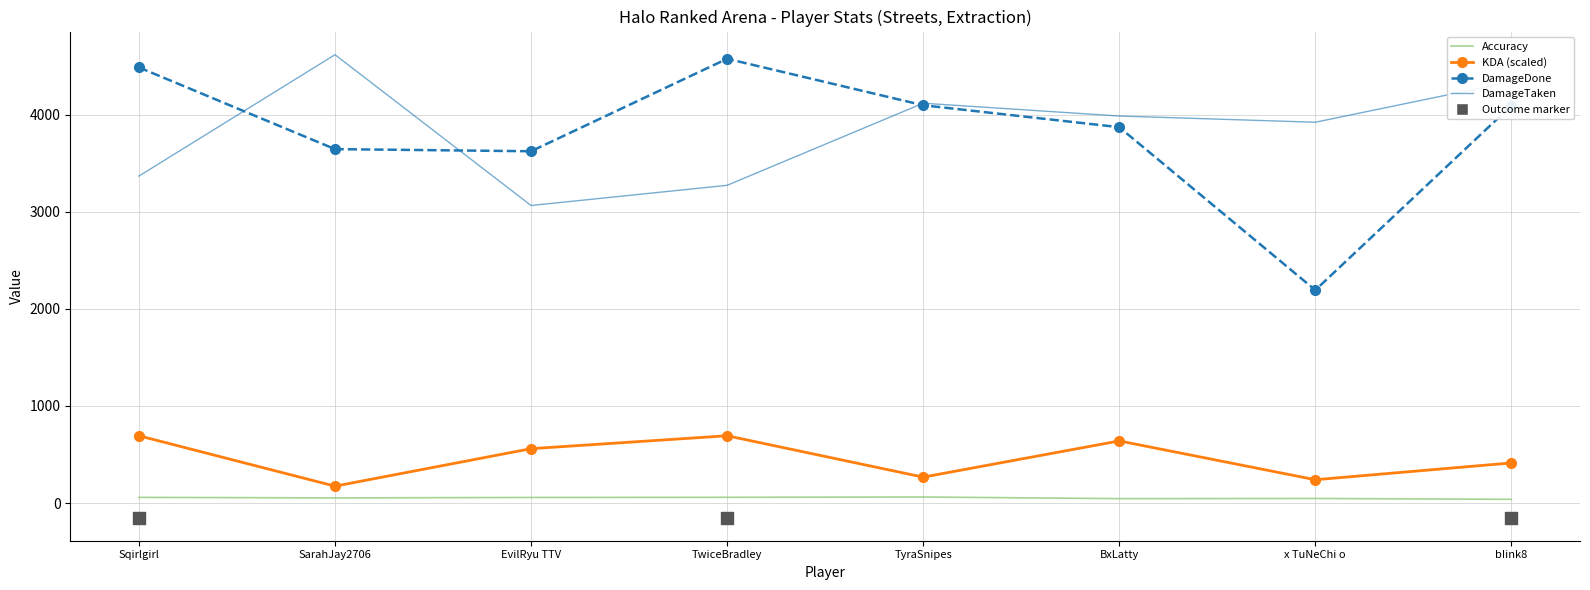

What are all the series names shown in the legend?

Accuracy, KDA (scaled), DamageDone, DamageTaken